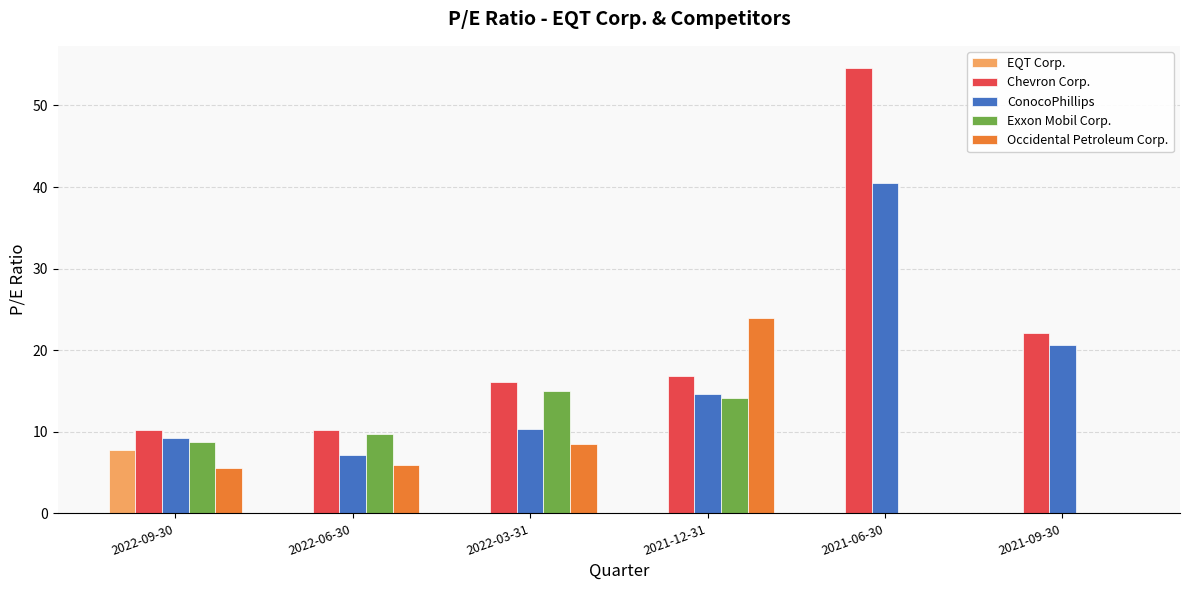

Which label corresponds to the largest value in the chart?

2021-06-30